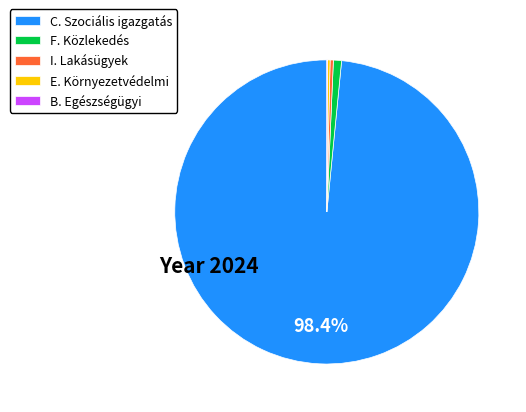

To the nearest percent, what is the average slice percentage?

20%